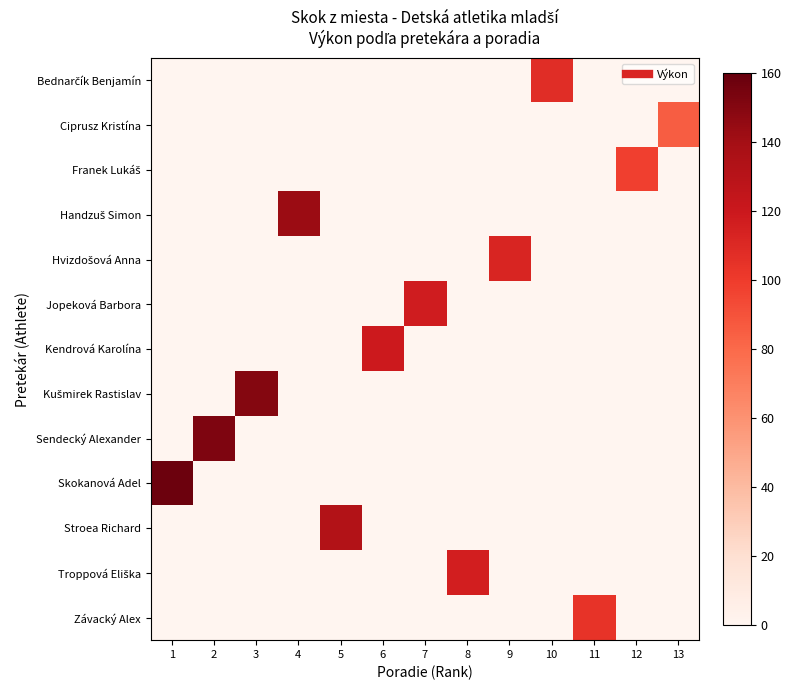

List the series in order of their peak value, lowest first.

Ciprusz Kristína, Franek Lukáš, Závacký Alex, Bednarčík Benjamín, Hvizdošová Anna, Troppová Eliška, Jopeková Barbora, Kendrová Karolína, Stroea Richard, Handzuš Simon, Kušmirek Rastislav, Sendecký Alexander, Skokanová Adel